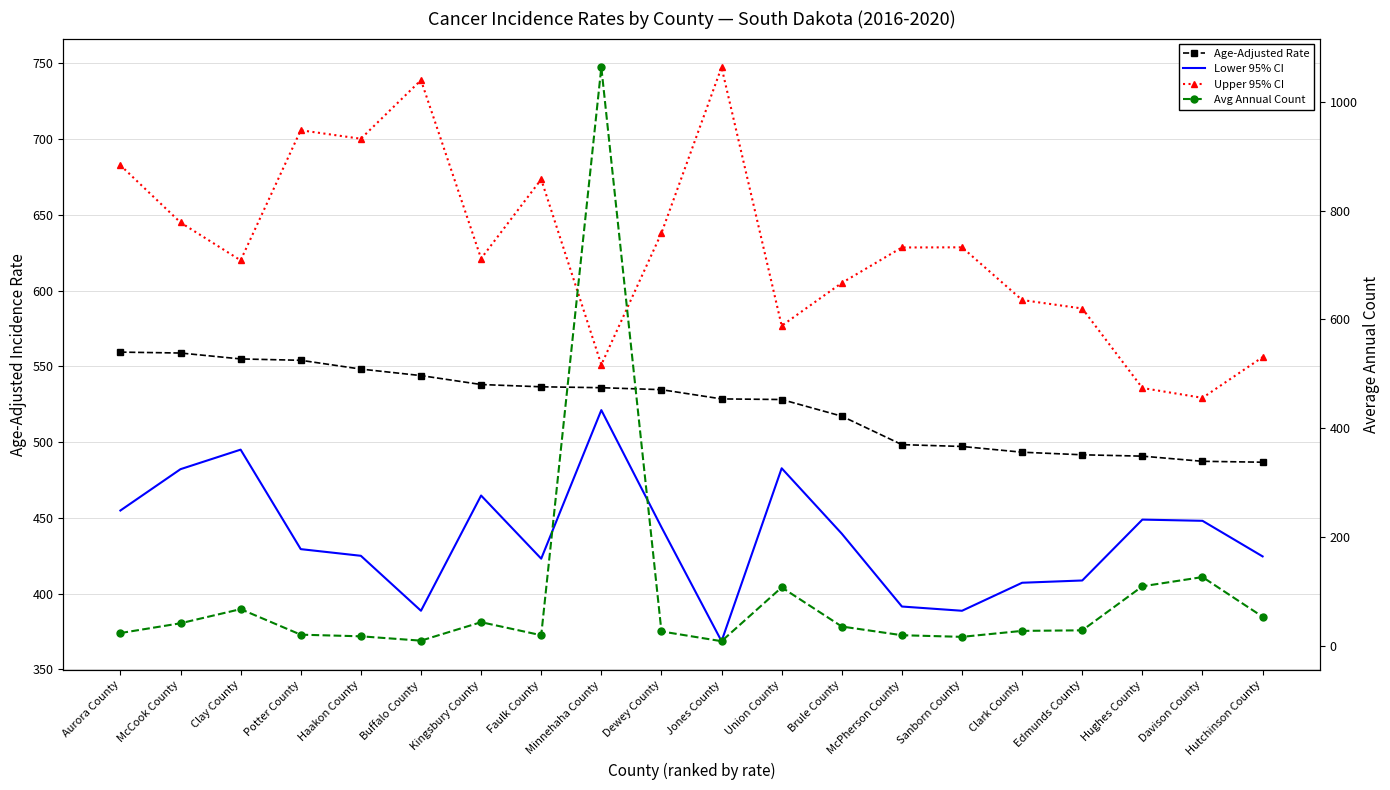

Which has a higher value, Aurora County or Clark County?

Aurora County